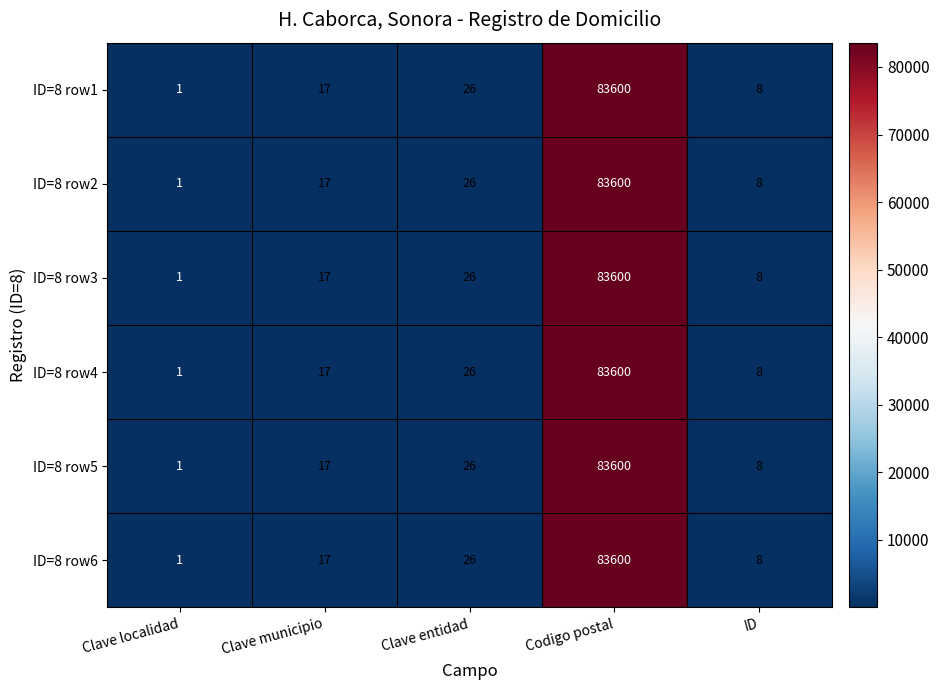

What is the average value of the ID=8 row2 series?

16730